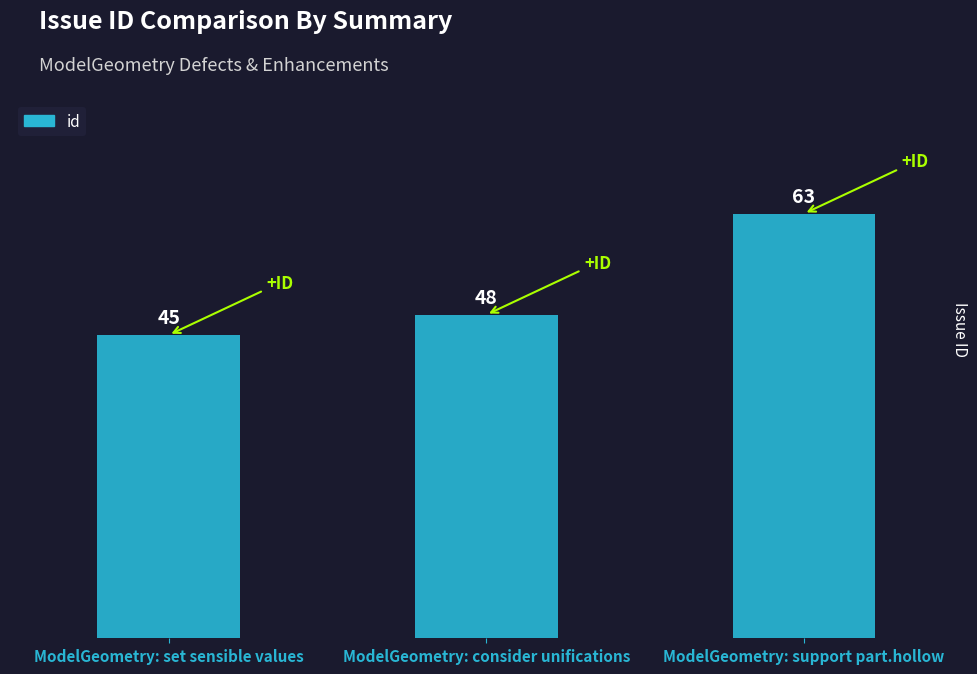

Which label corresponds to the largest value in the chart?

ModelGeometry: support part.hollow